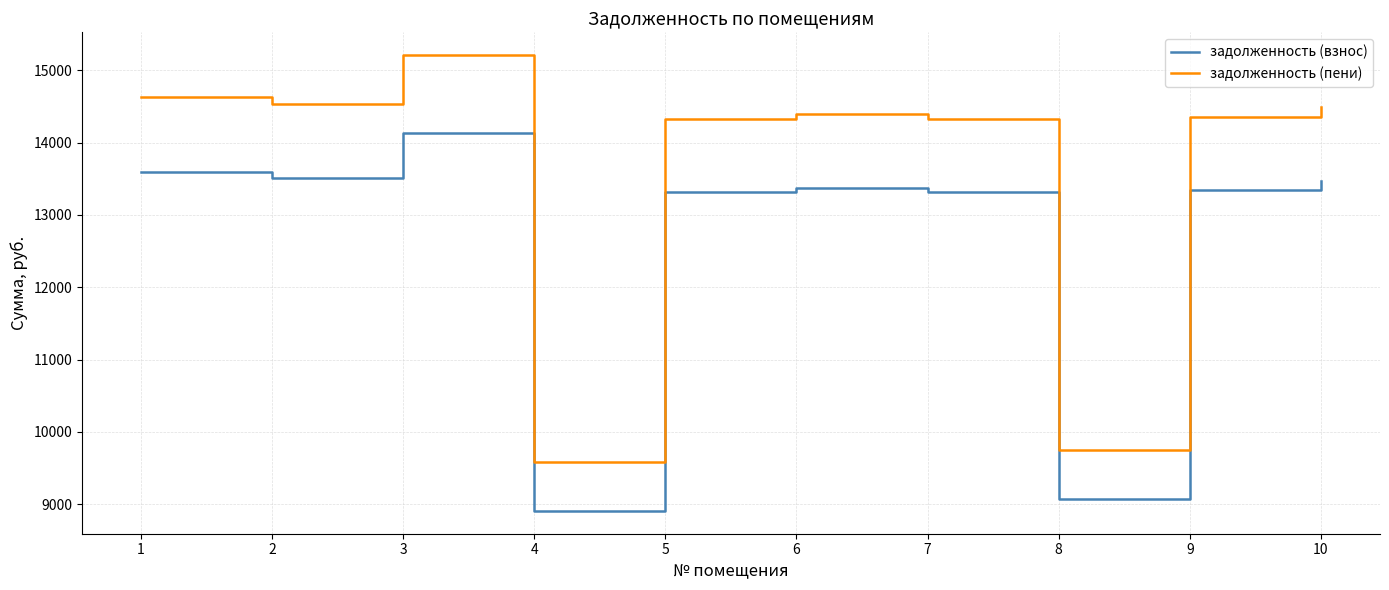

Read the задолженность (взнос) value at 4.

8908.0